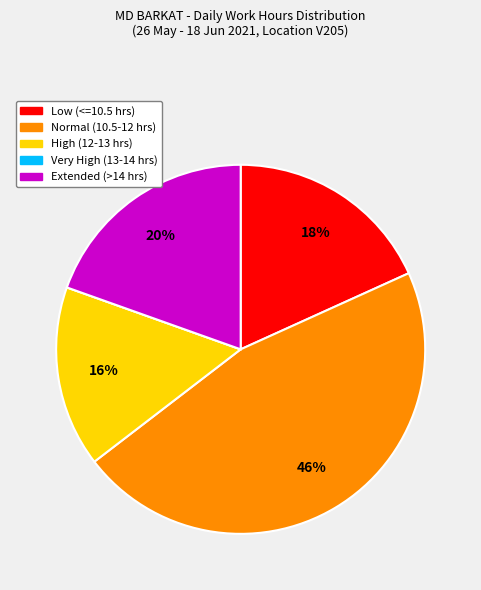

Is there a majority slice in this chart?

No